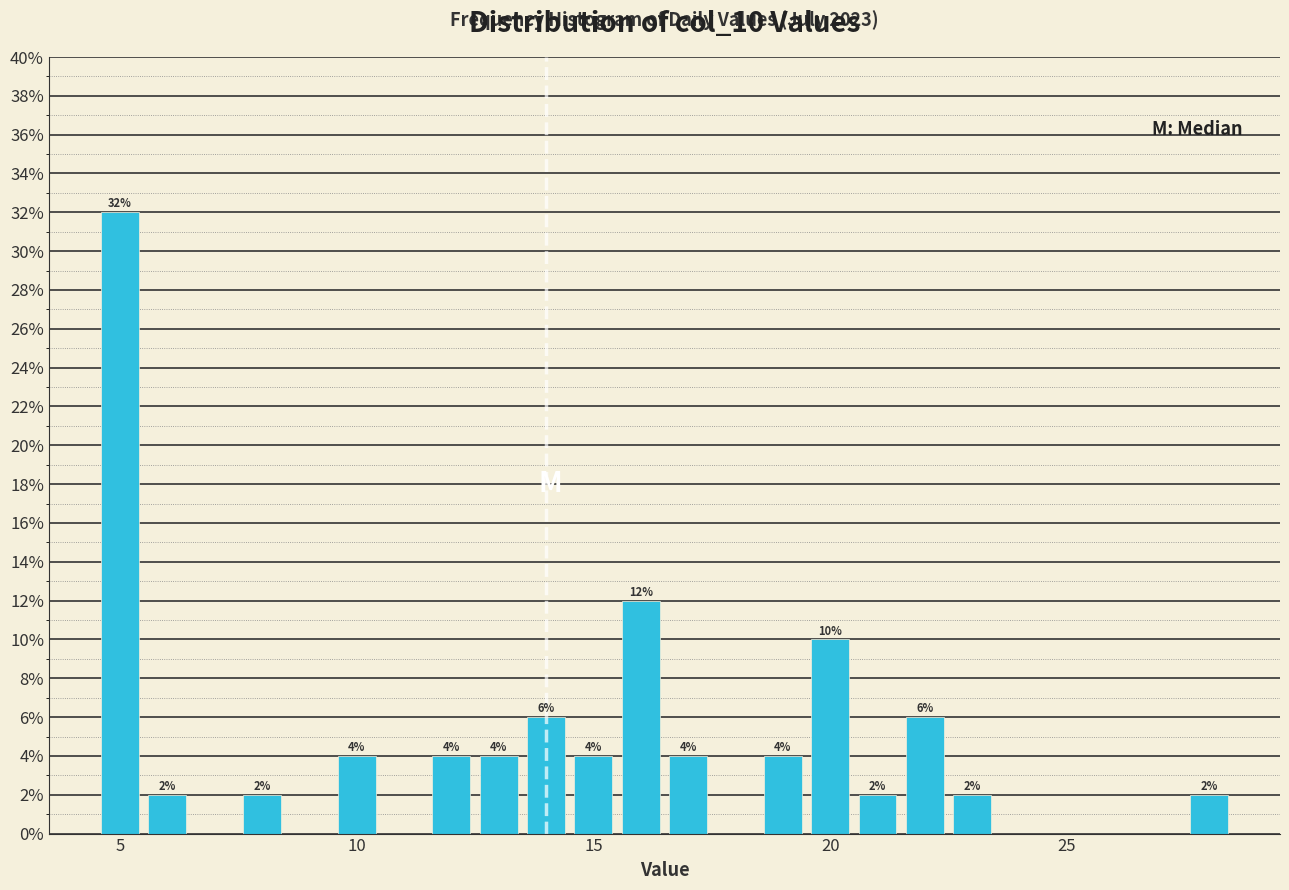

Around what value on the x-axis is the tallest bar? Give the approximate position of its centre, as read against the axis.

5.0